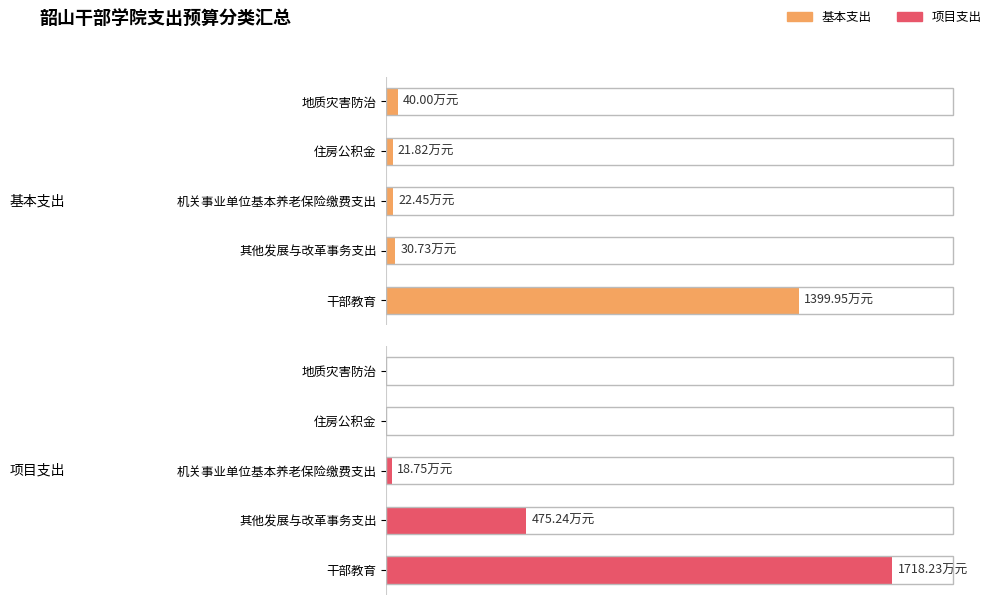

List the series in order of their peak value, highest first.

项目支出, 基本支出